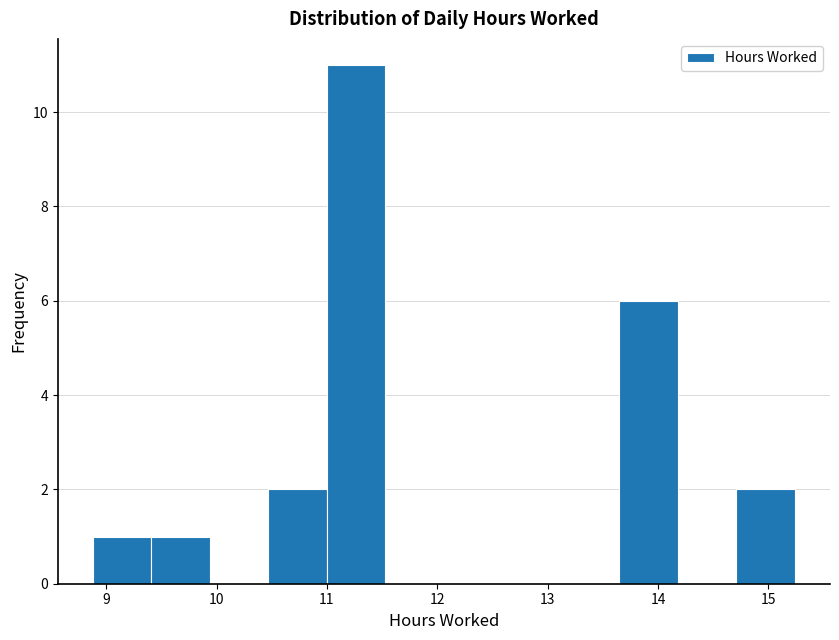

Reading left to right, transcribe this chart: for each bar, give the range it covers on the x-axis and its height. Neither the bar edges nor the heights are printed on the chart, so give them approximately, as read against the axes.

8.88 to 9.41: 1
9.41 to 9.94: 1
9.94 to 10.47: 0
10.47 to 11.00: 2
11.00 to 11.53: 11
11.53 to 12.06: 0
12.06 to 12.59: 0
12.59 to 13.12: 0
13.12 to 13.65: 0
13.65 to 14.18: 6
14.18 to 14.71: 0
14.71 to 15.24: 2